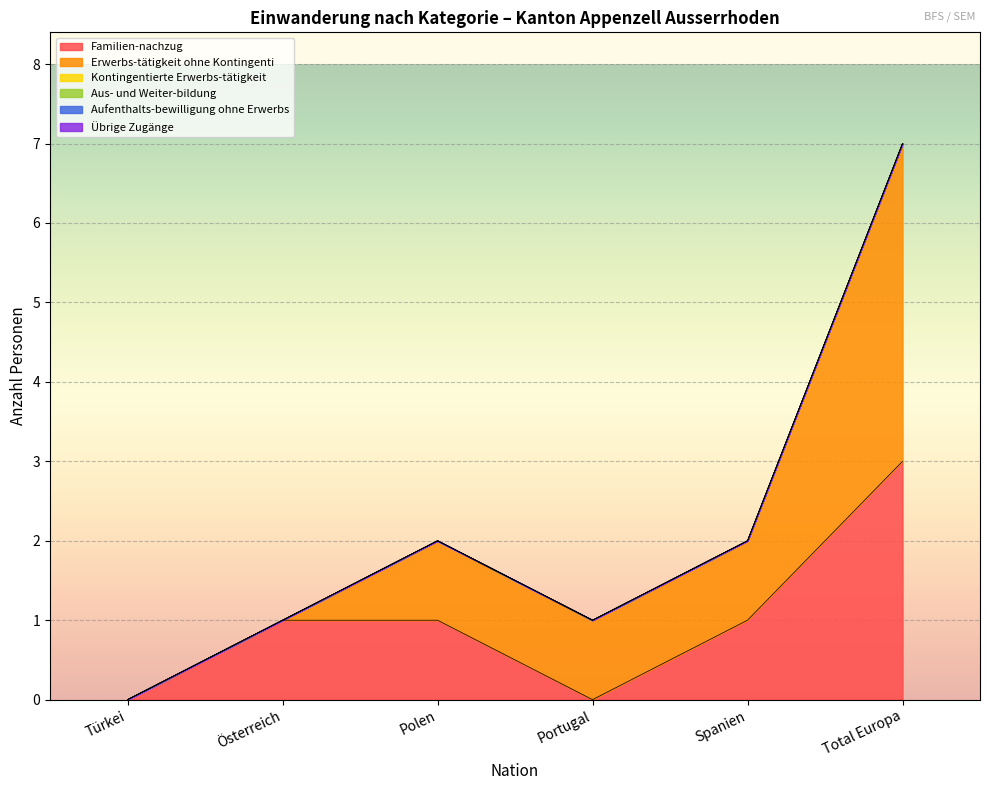

How many categories are shown in the chart?

6